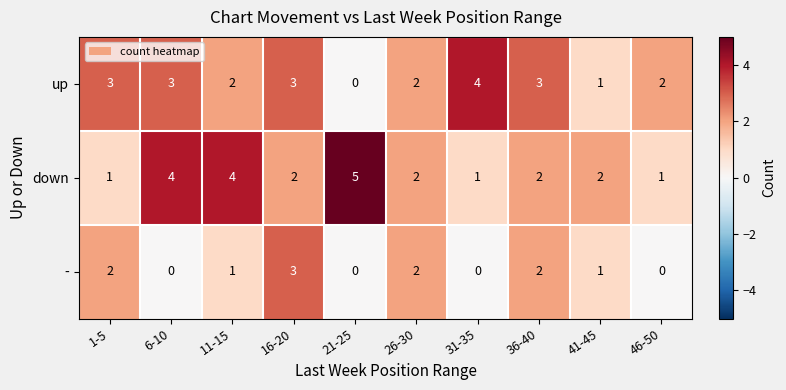

Is it true that down equals 1 at 46-50?

True